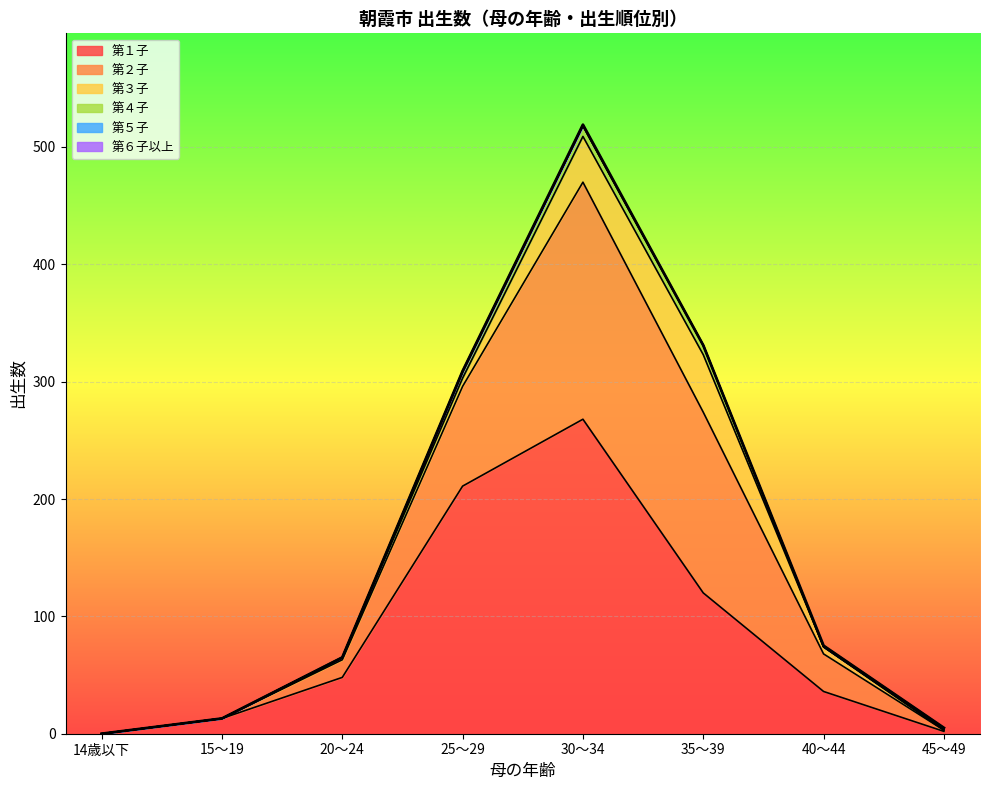

Reading left to right, transcribe all the data shown in this chart.

第１子: 0	13	48	211	268	120	36	2
第２子: 0	0	15	85	202	154	32	1
第３子: 0	0	2	7	39	49	6	0
第４子: 0	0	0	5	9	8	0	1
第５子: 0	0	0	1	0	0	0	0
第６子以上: 0	0	0	0	1	0	1	1